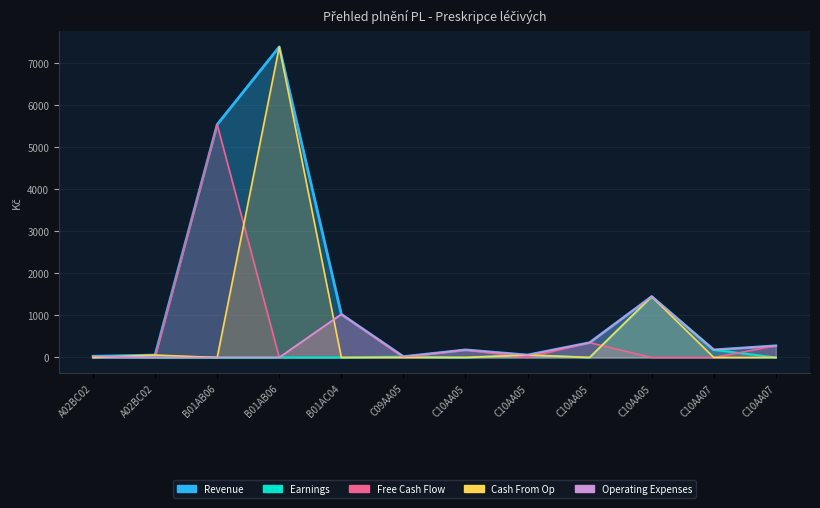

What is the sum of all Operating Expenses values?

3579.3